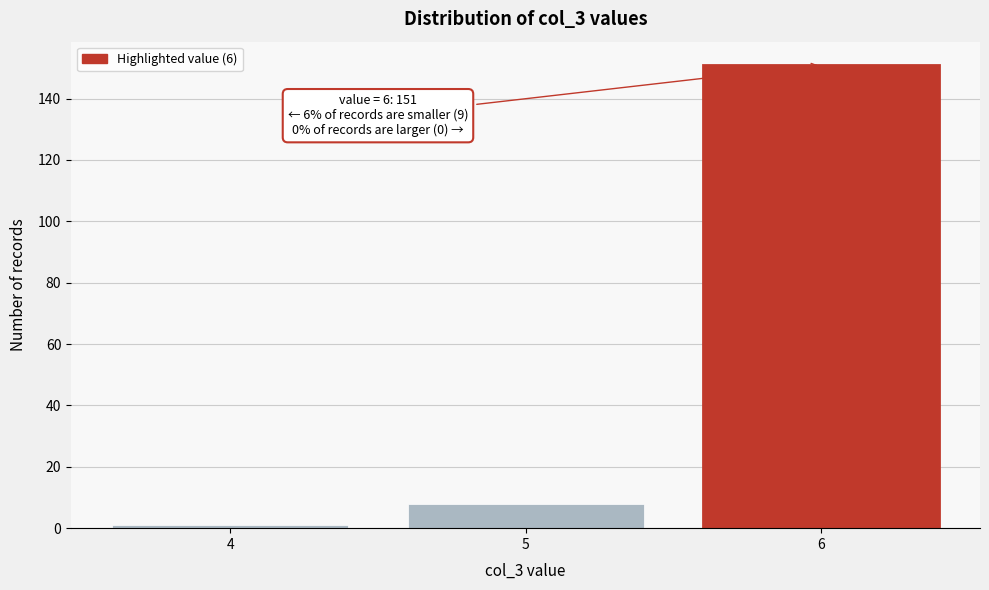

Over which range of the x-axis is the bar tallest?

5.5 to 6.5